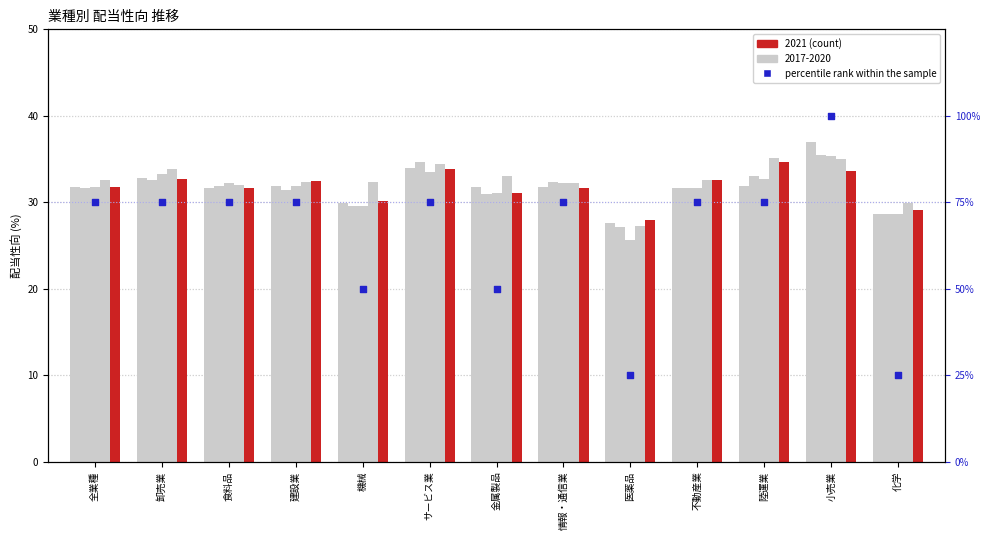

Between 不動産業 and 機械, which is larger?

不動産業